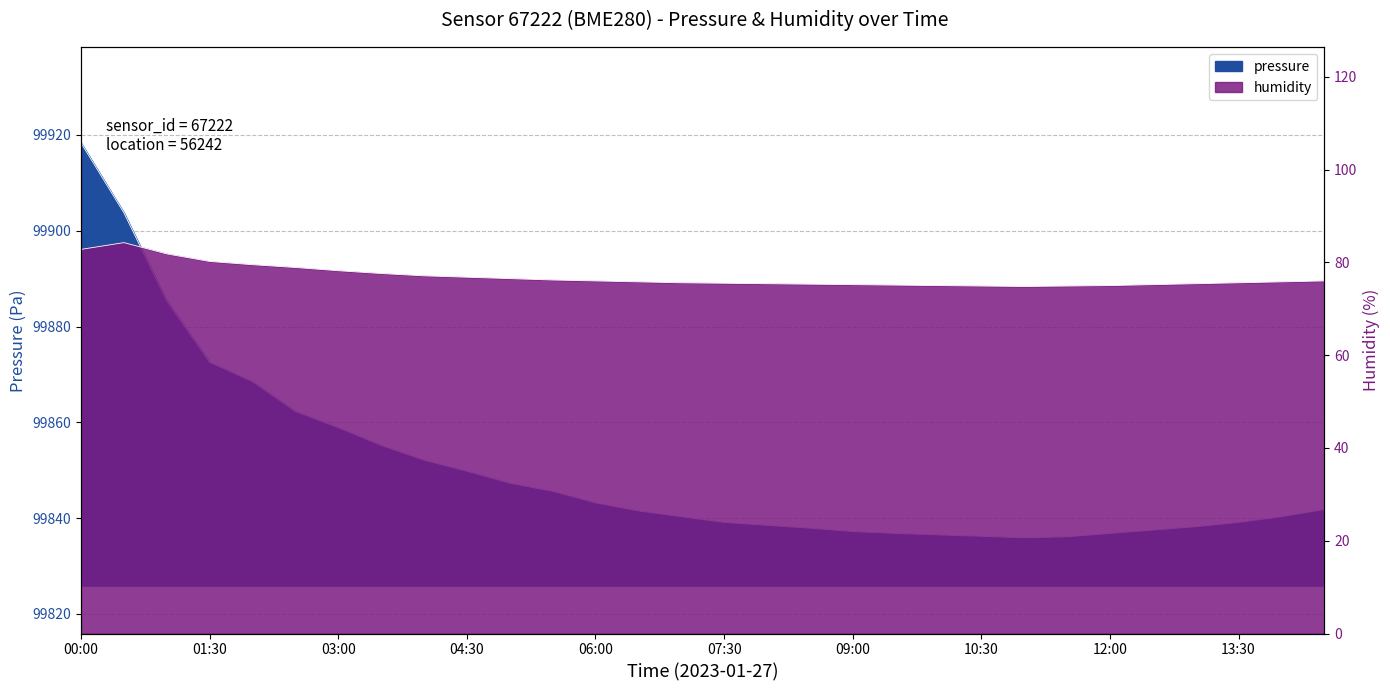

True or false: humidity has a value of 26.7 at 14:00.

False